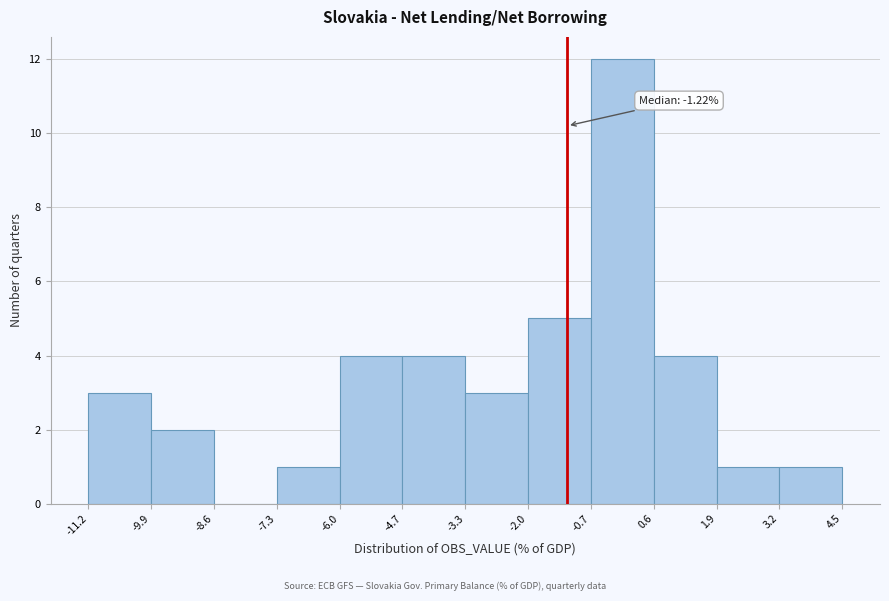

Which range on the x-axis has the tallest bar?

-0.7 to 0.6